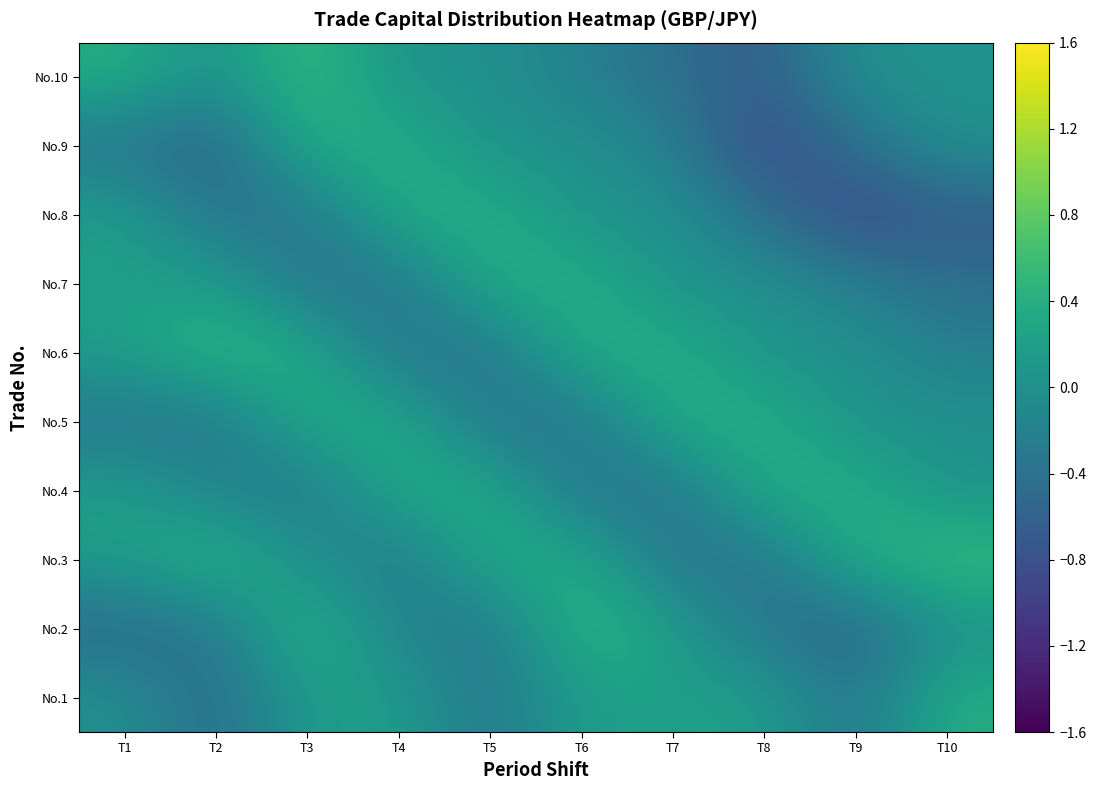

At which category is the sum across all series the highest?

T3